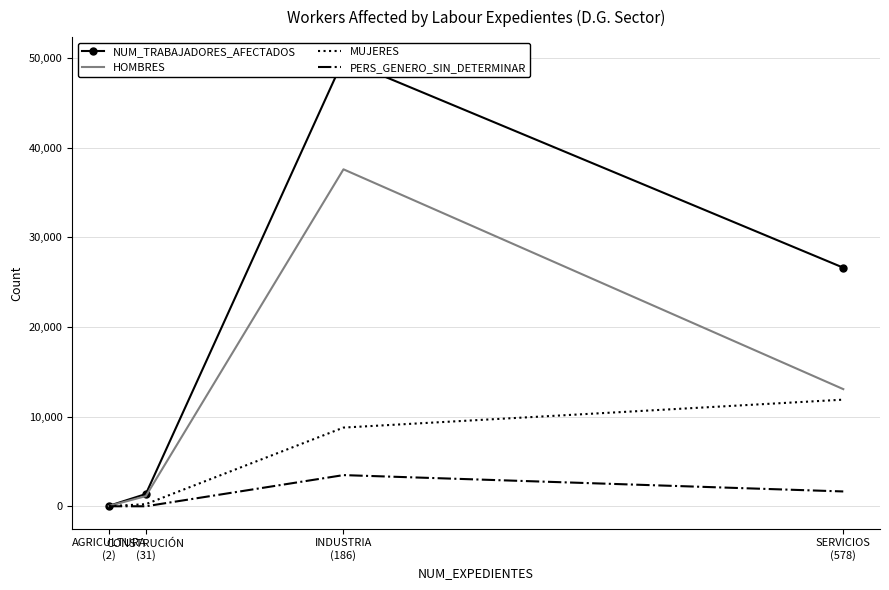

What is the label of the 4th point from the left?

SERVICIOS
(578)